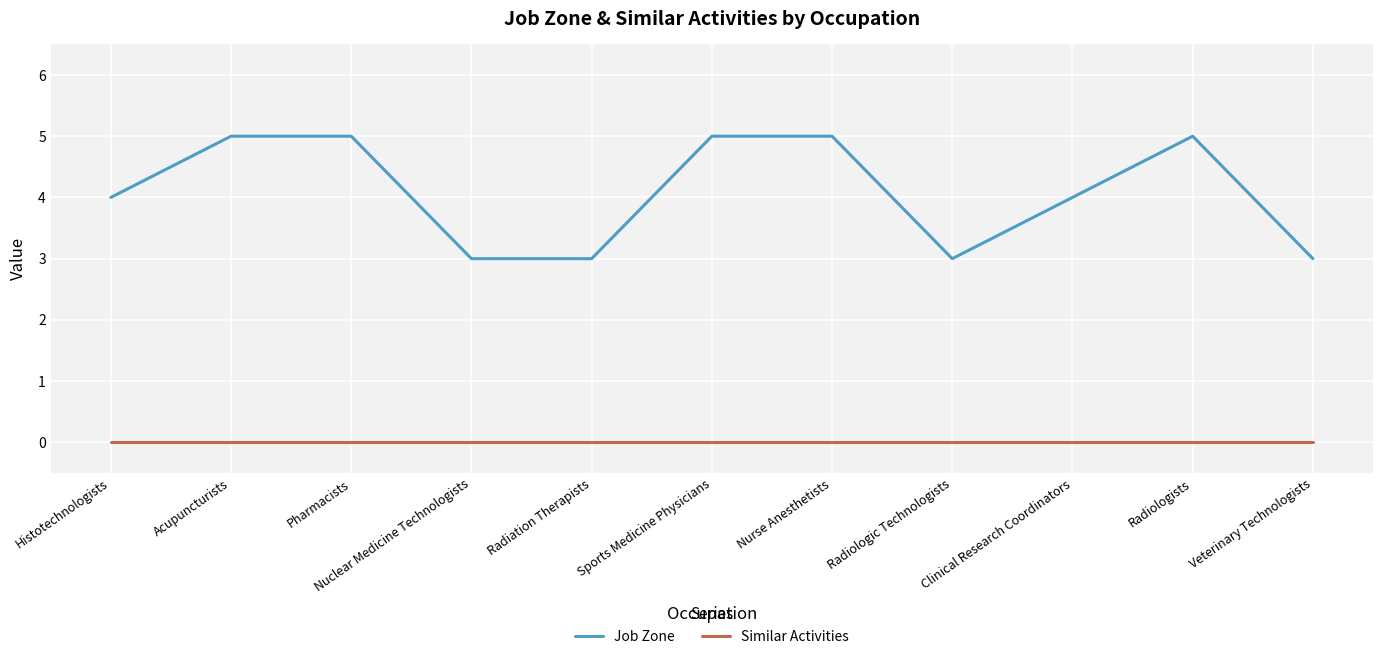

What position from the right is Pharmacists?

9